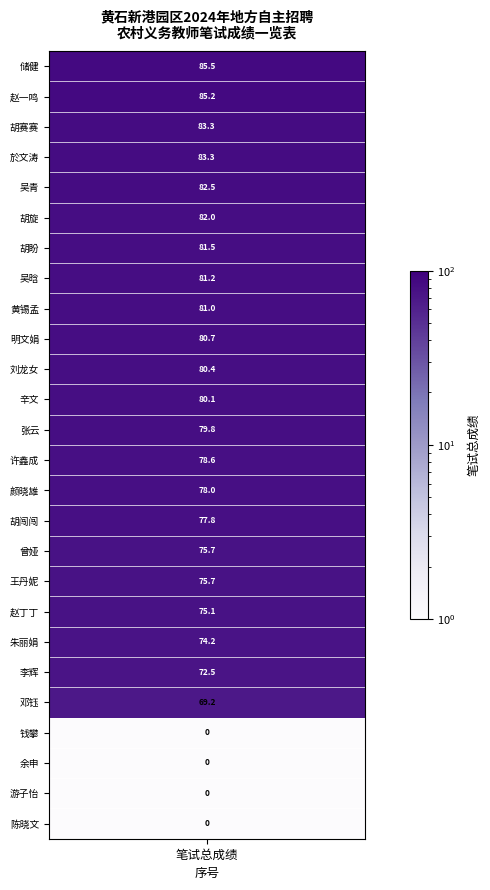

Rank the categories by value from highest to lowest.

储健, 赵一鸣, 胡赛赛, 於文涛, 吴青, 胡旋, 胡盼, 吴晗, 黄锡孟, 明文娟, 刘龙女, 辛文, 张云, 许鑫成, 颜晓雄, 胡闯闯, 曾娅, 王丹妮, 赵丁丁, 朱丽娟, 李辉, 邓钰, 钱攀, 余申, 游子怡, 陈晓文